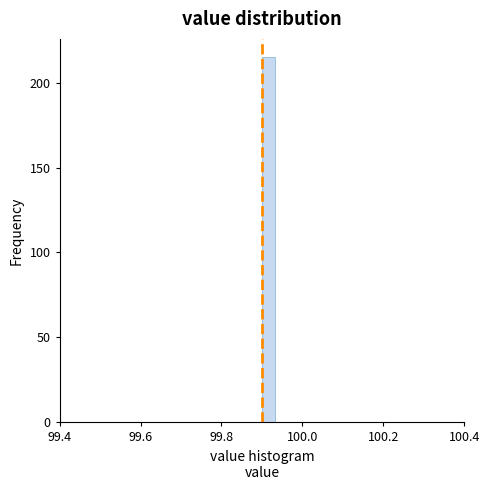

Read against the x-axis, roughly where is the centre of the tallest bar?

99.92